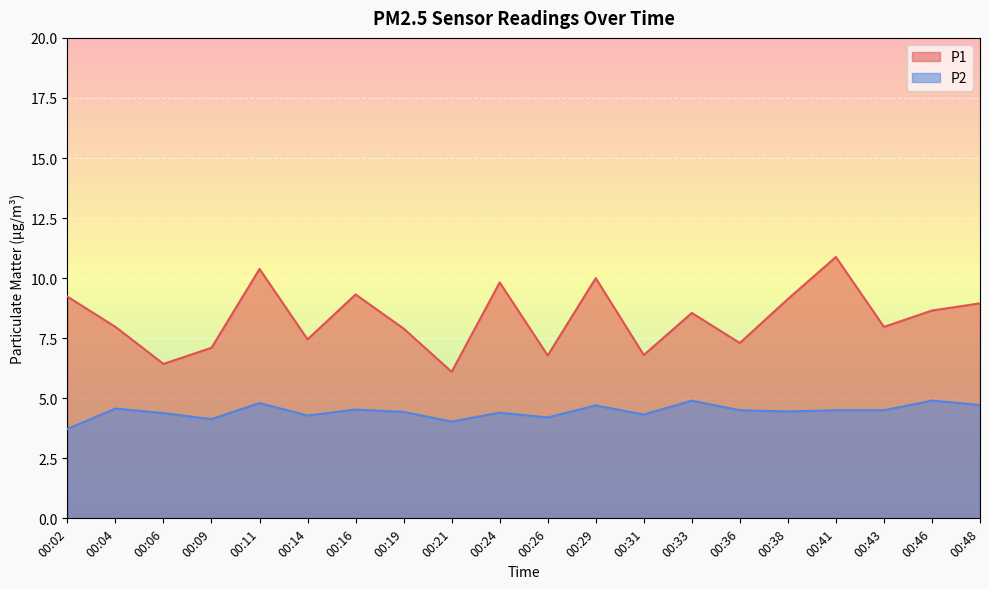

The P1 series shows 16.6 at 00:41. True or false?

False